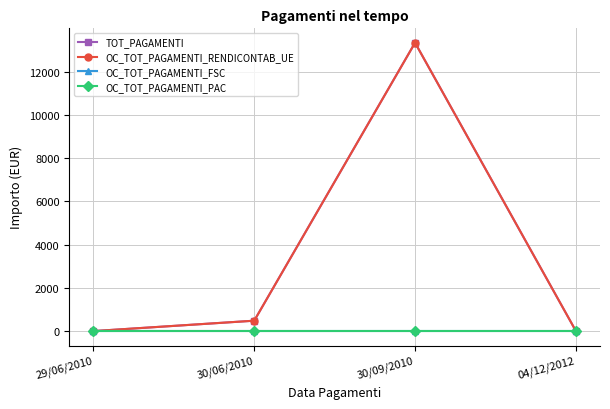

At which category is the sum across all series the highest?

30/09/2010